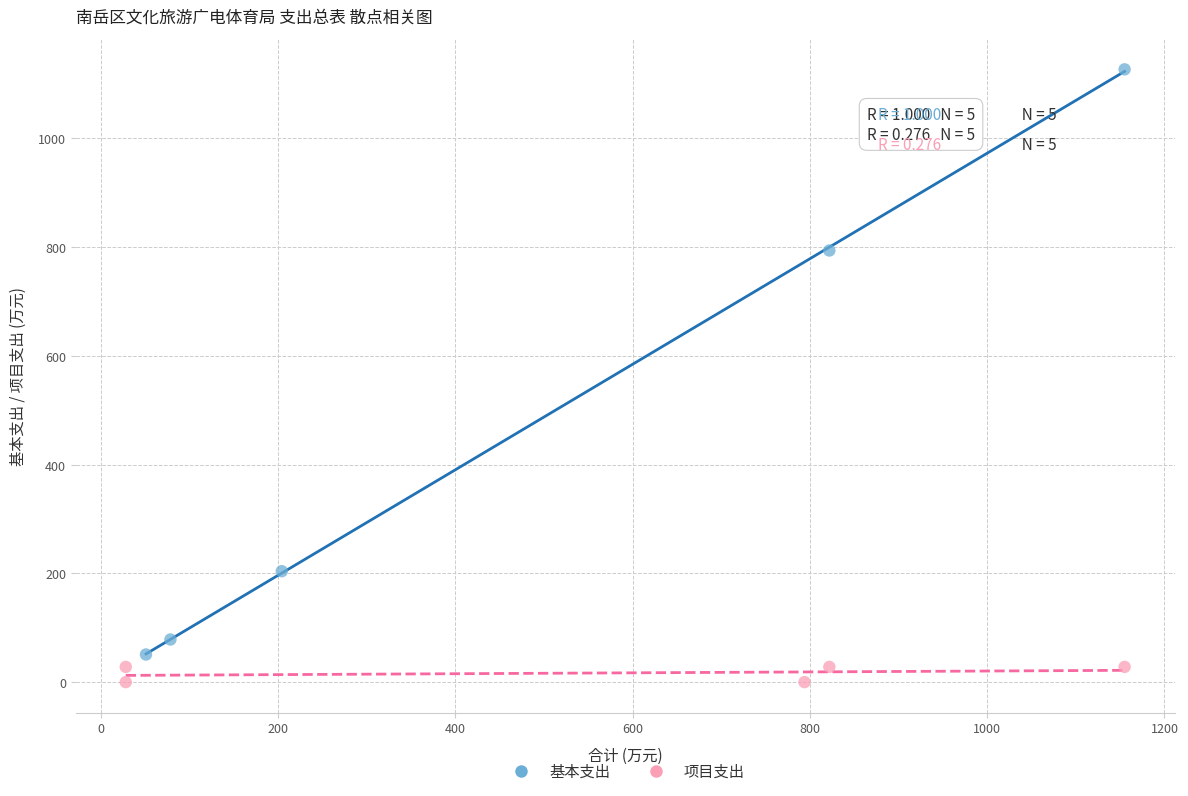

Which series has the widest spread of Y values?

基本支出